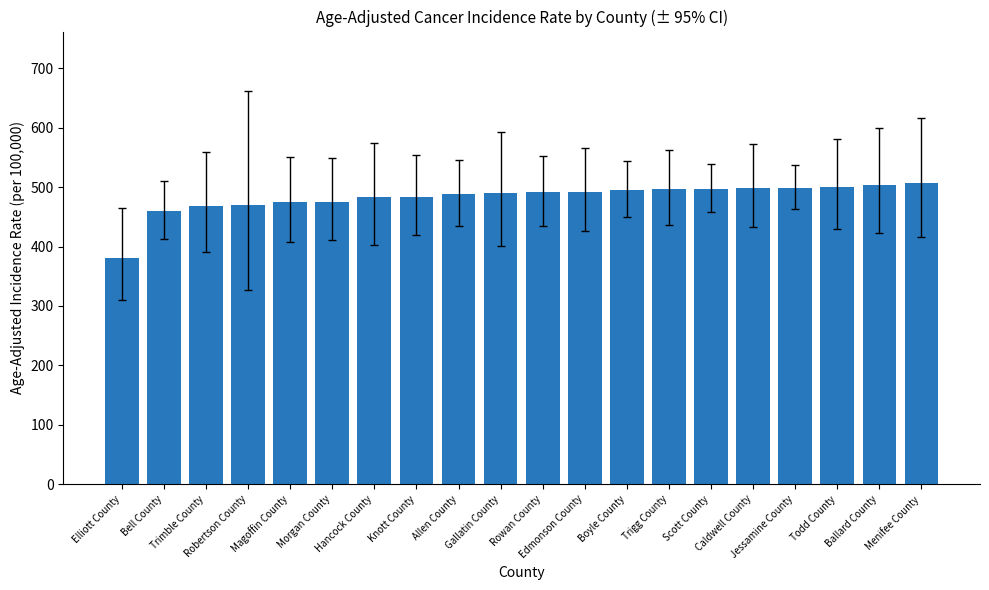

What is the value of the 3rd bar from the left?

468.7